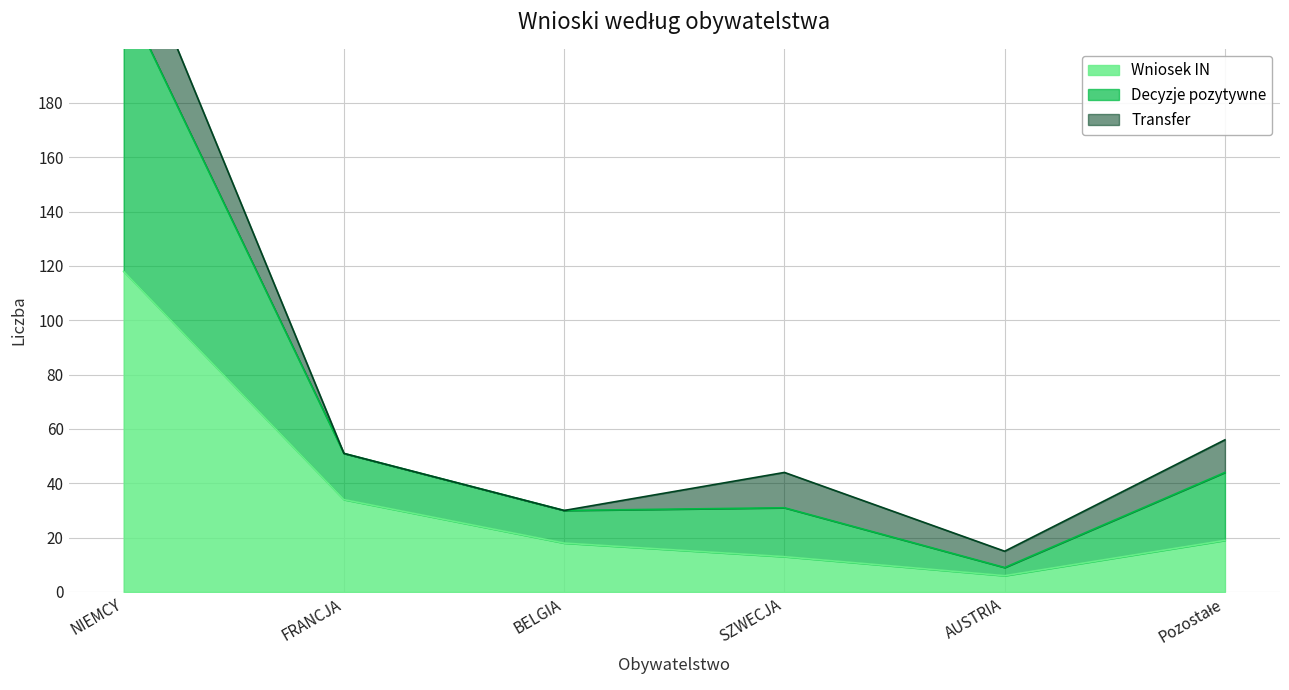

The value of Wniosek IN at FRANCJA is 48. True or false?

False